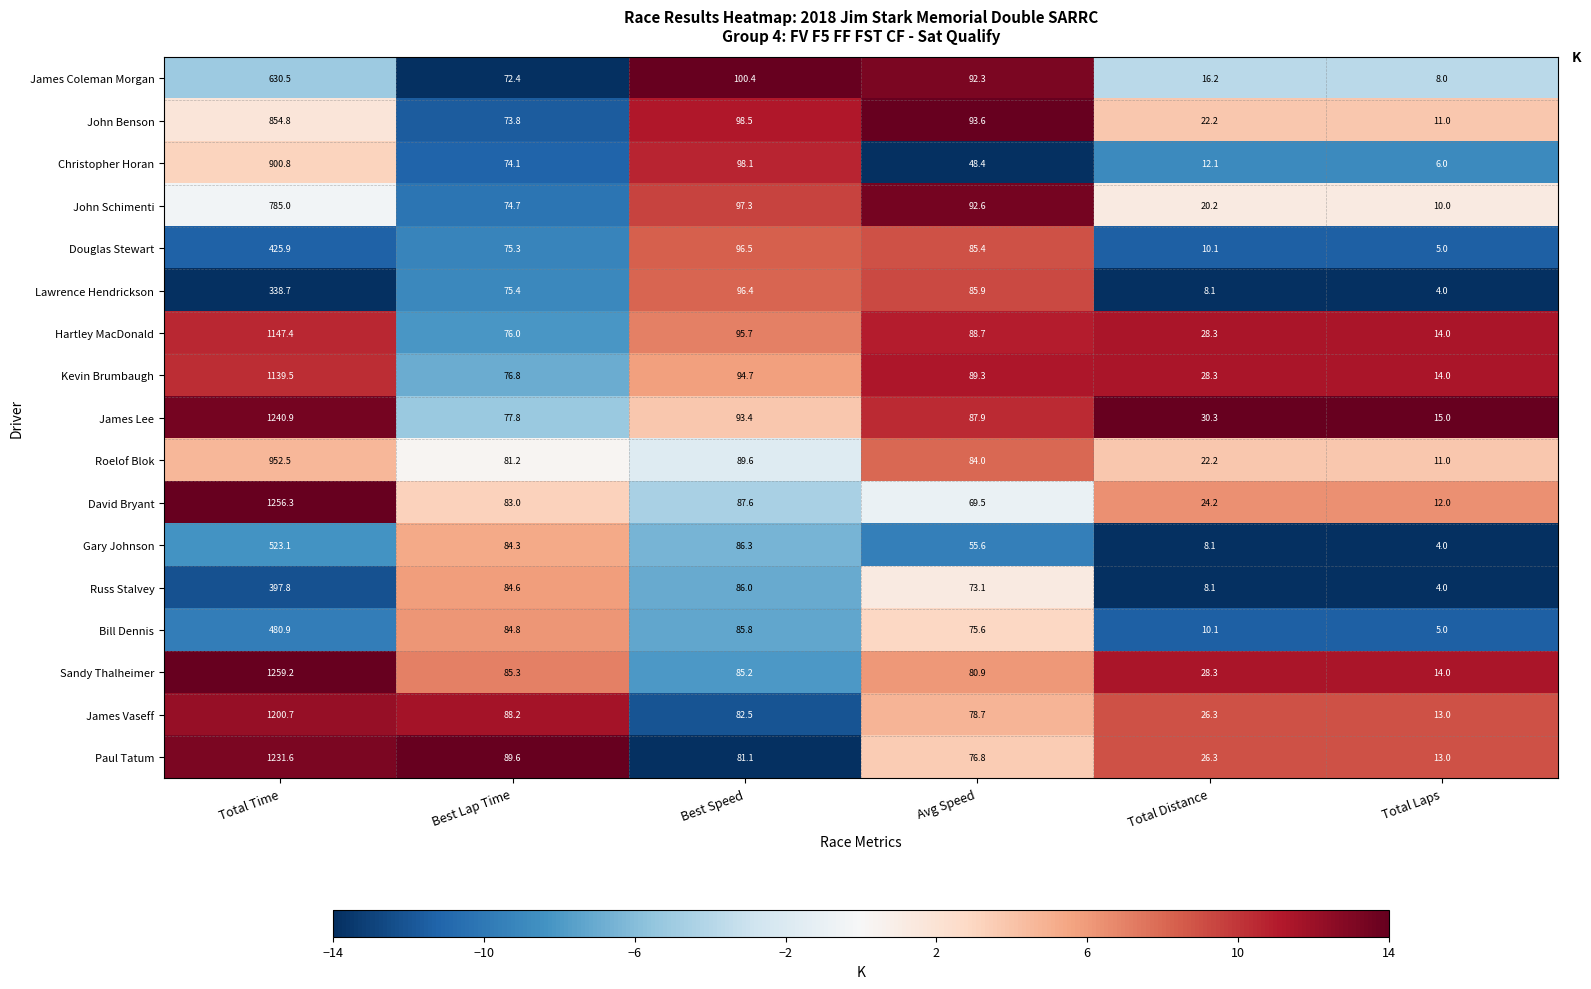

What is the sum of all James Coleman Morgan values?

919.8